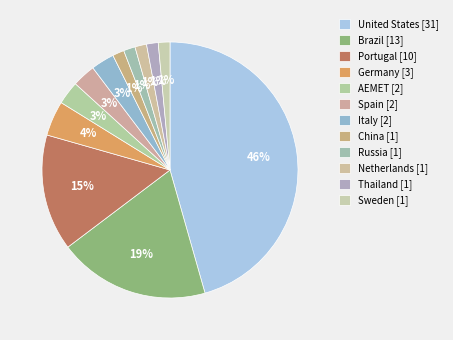

What is the change in value from Germany to AEMET?

-1